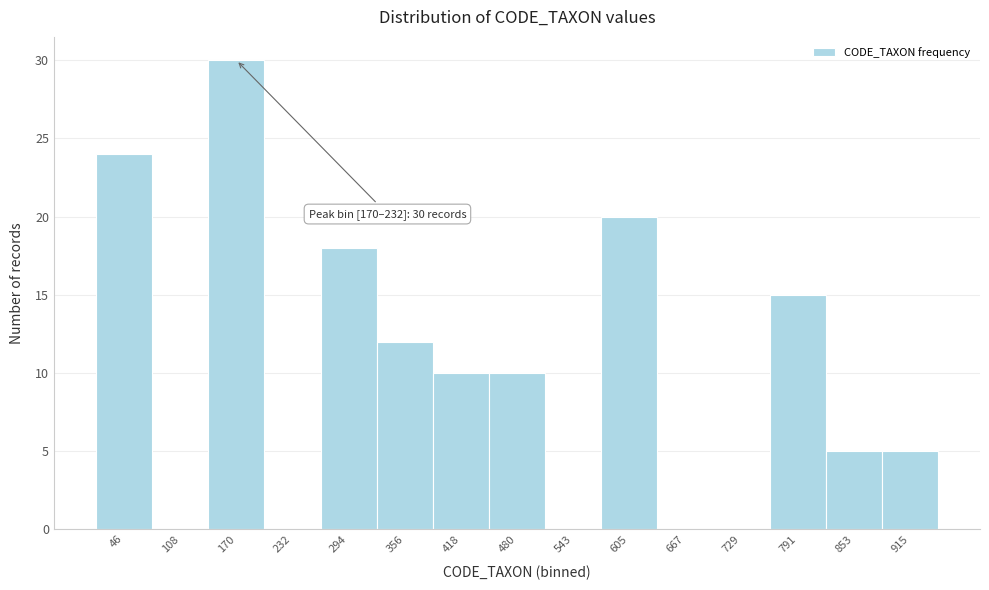

Reading left to right, extract all data points from this chart.

46=24	108=0	170=30	232=0	294=18	356=12	418=10	480=10	543=0	605=20	667=0	729=0	791=15	853=5	915=5